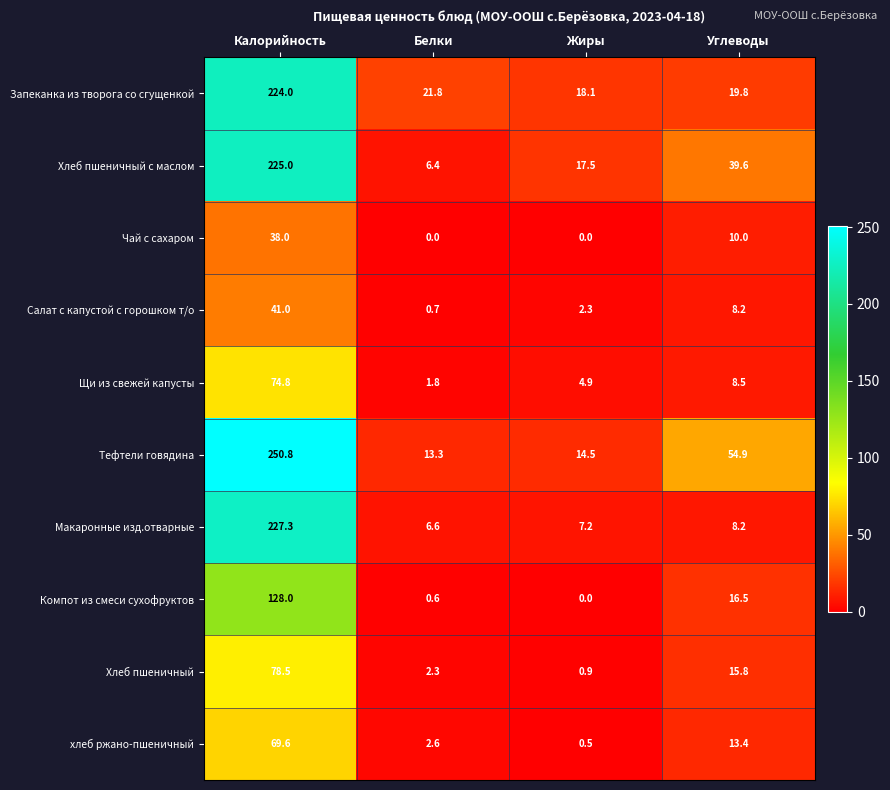

Rank the series at Белки from highest to lowest value.

Запеканка из творога со сгущенкой, Тефтели говядина, Макаронные изд.отварные, Хлеб пшеничный с маслом, хлеб ржано-пшеничный, Хлеб пшеничный, Щи из свежей капусты, Салат с капустой с горошком т/о, Компот из смеси сухофруктов, Чай с сахаром